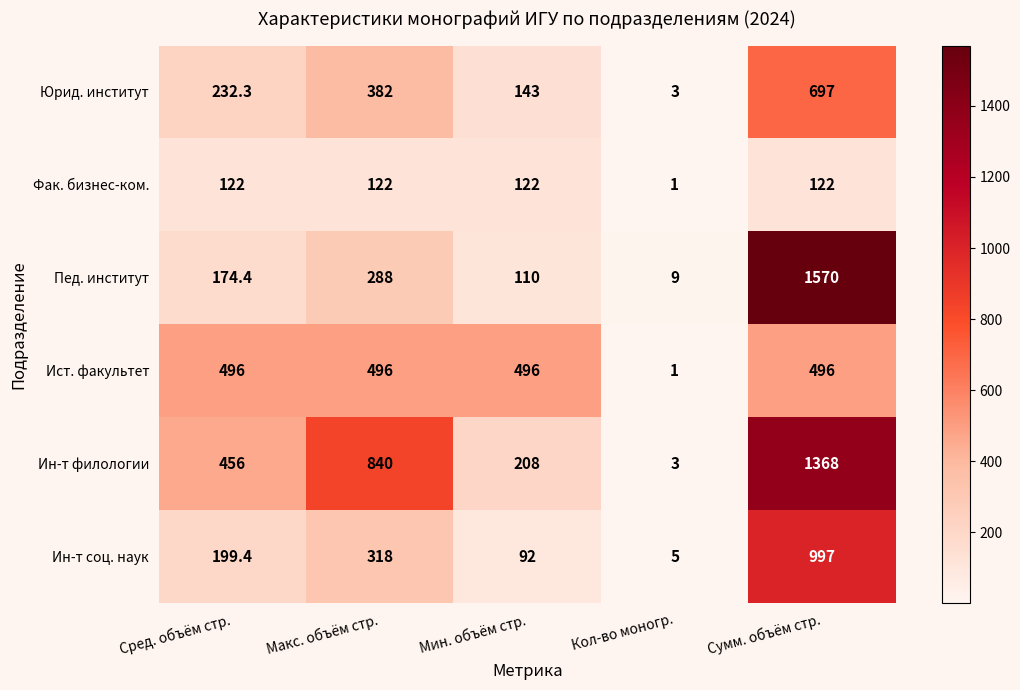

What is the difference between the highest and lowest values at Сред. объём стр.?

374.0